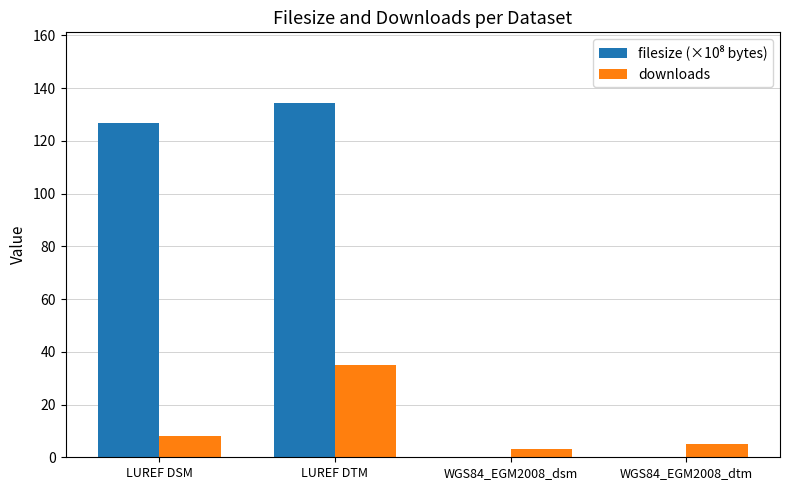

What is the maximum value shown in the chart?

134.3